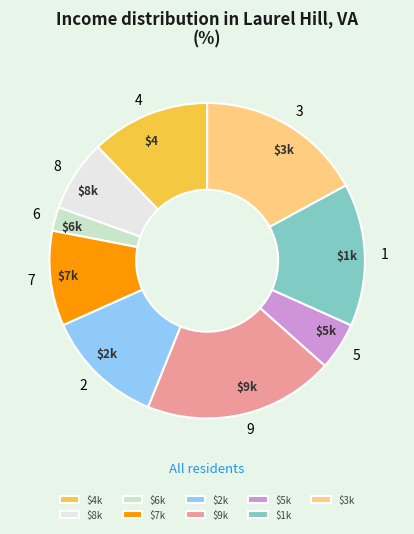

What is the smallest slice in the pie chart?

6